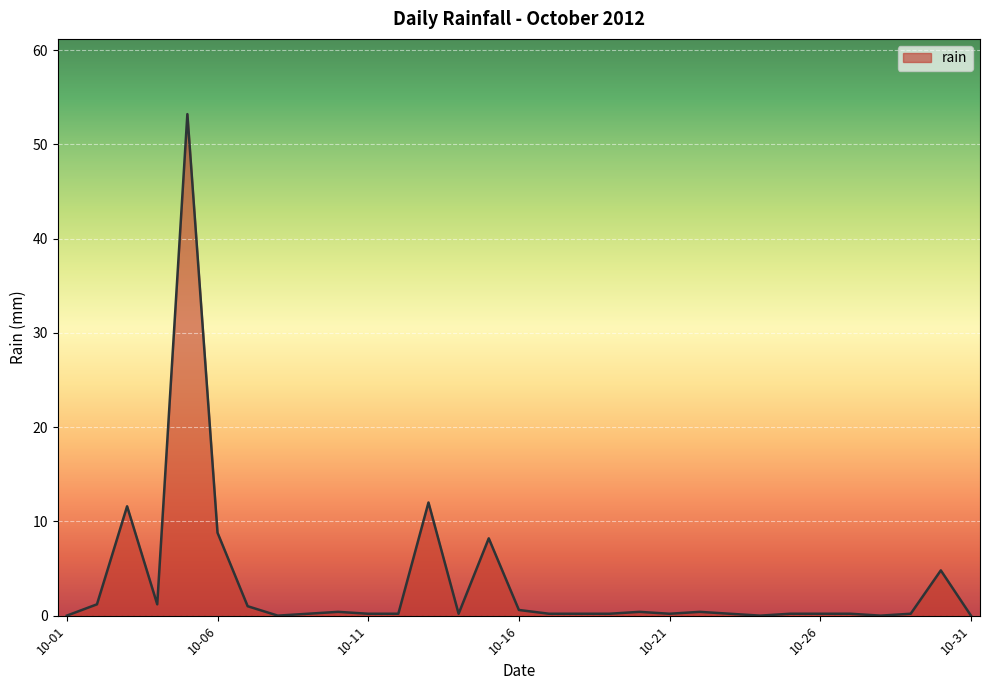

What is the difference between the maximum and minimum values?

53.2